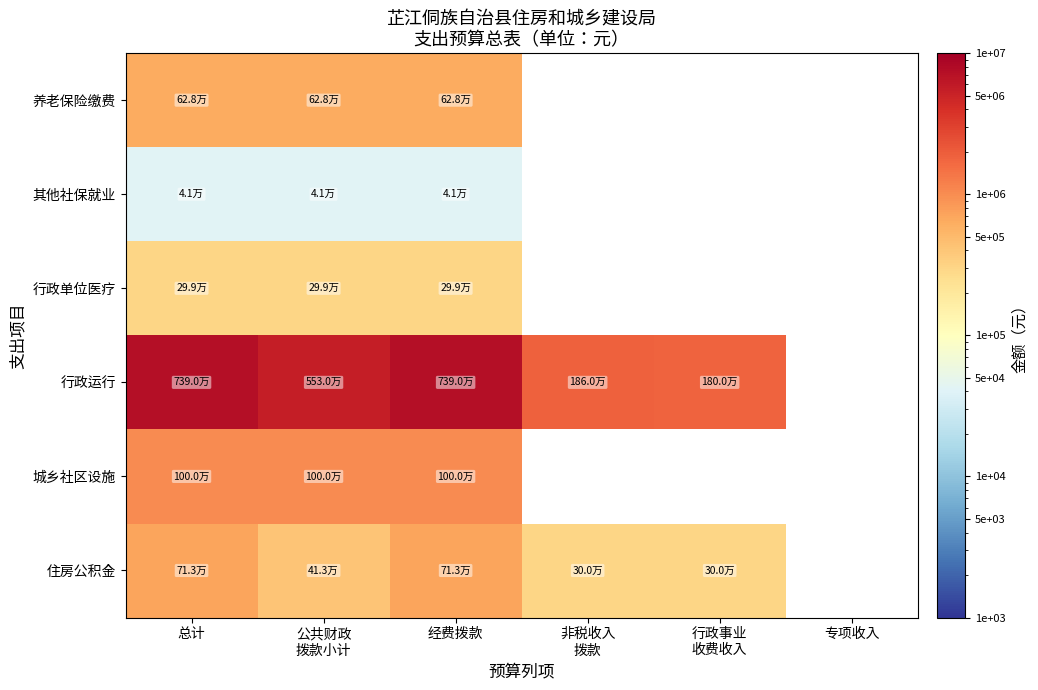

Rank the series by their maximum value, from highest to lowest.

行政运行, 城乡社区设施, 住房公积金, 养老保险缴费, 行政单位医疗, 其他社保就业